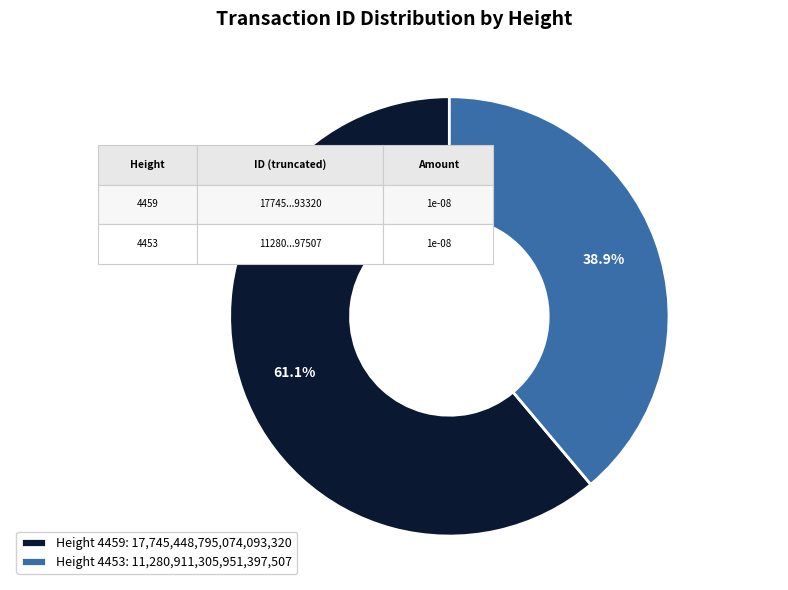

The 4453 slice represents 30% of the pie. True or false?

False